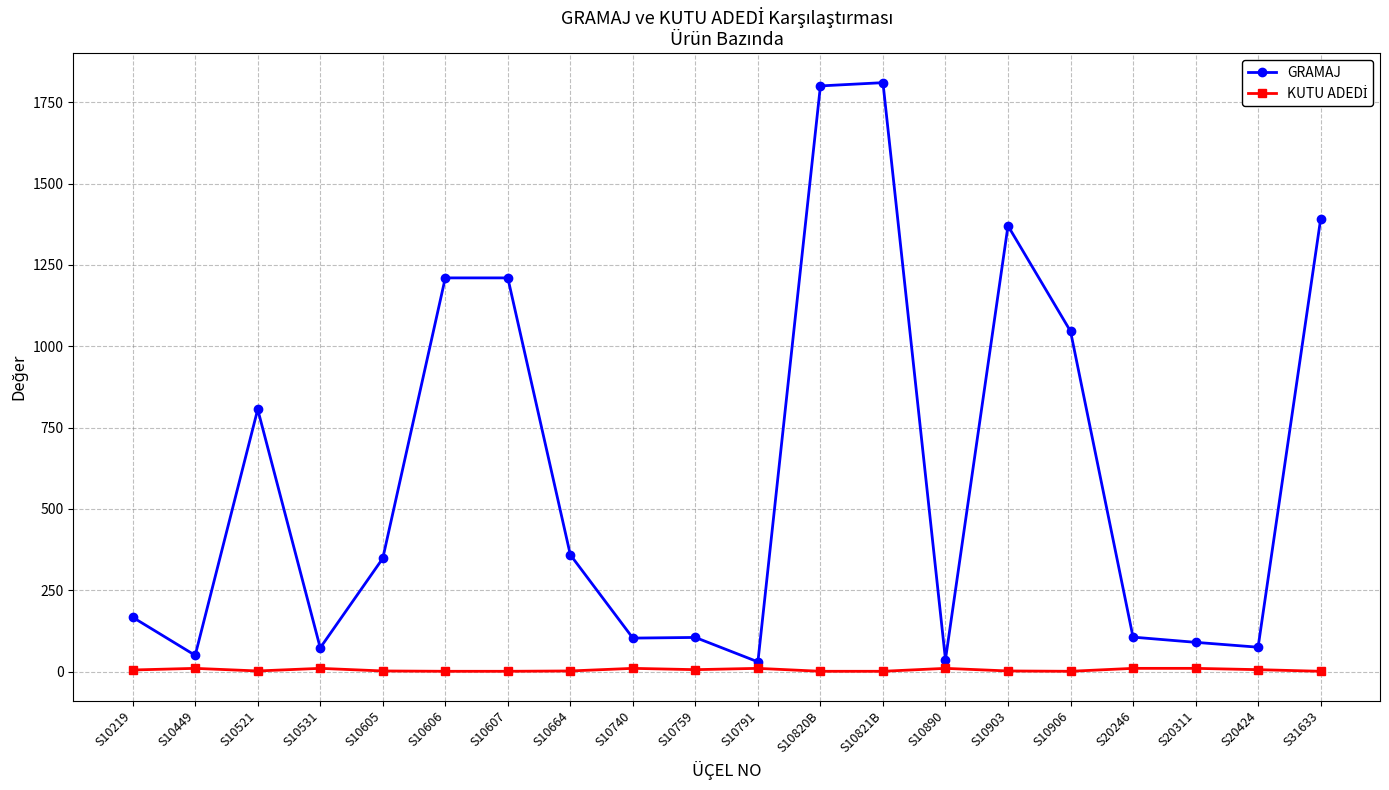

Which series has the largest total across all categories?

GRAMAJ